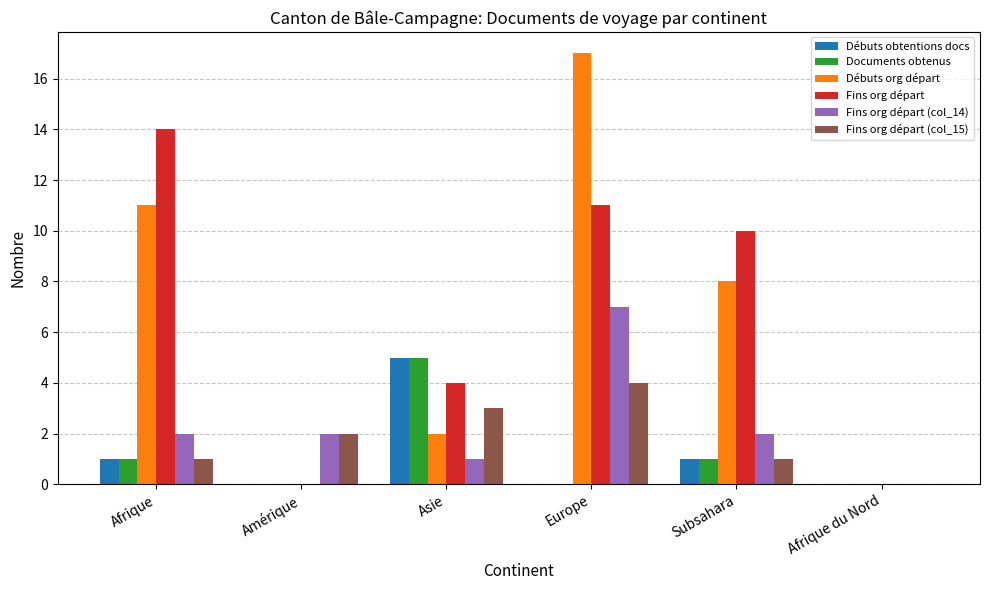

Read the Fins org départ value at Europe.

11